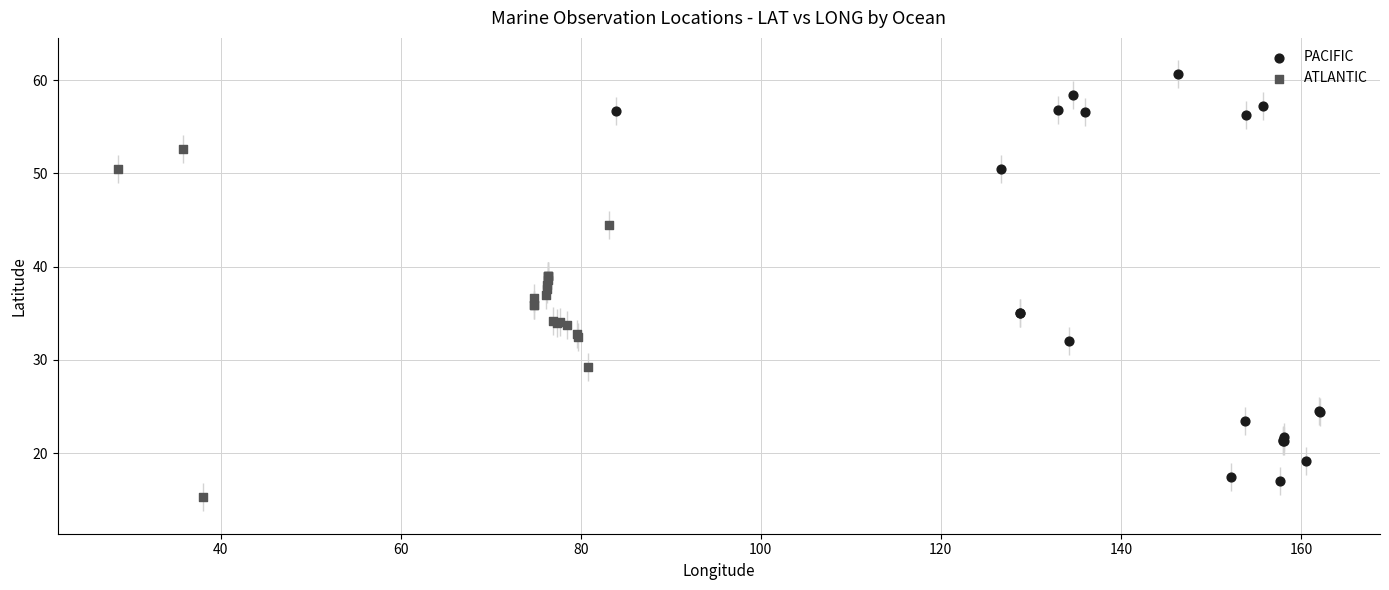

Which series reaches the maximum Y coordinate?

PACIFIC